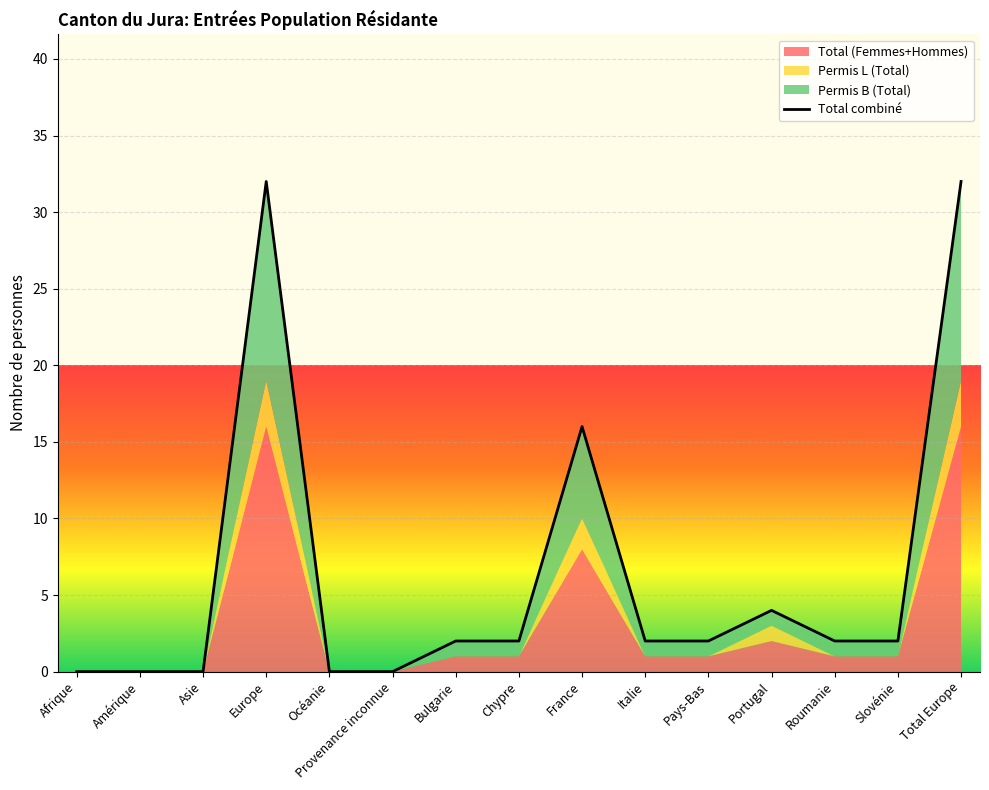

List the labels in order of value, smallest first.

Afrique, Amérique, Asie, Océanie, Provenance inconnue, Bulgarie, Chypre, Italie, Pays-Bas, Roumanie, Slovénie, Portugal, France, Europe, Total Europe